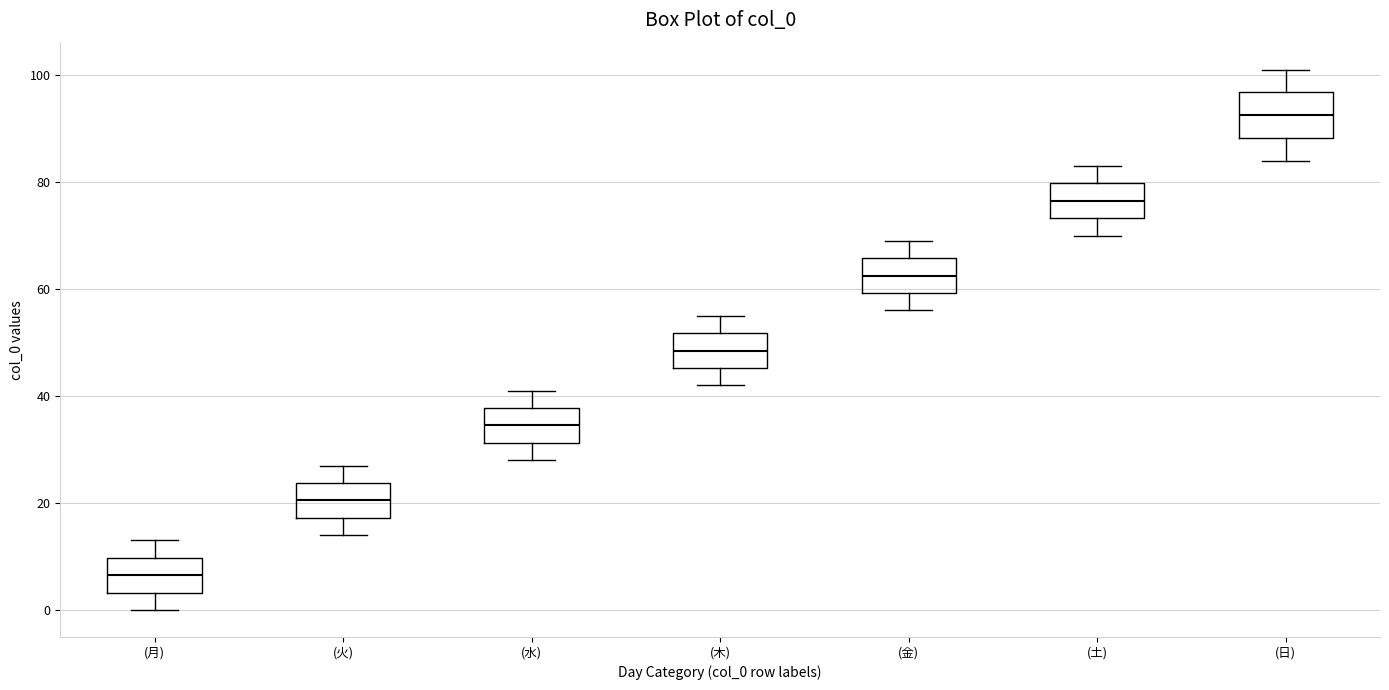

Where is the upper edge of the box for (火) on the y-axis? The values are not printed on the chart, so give them approximately, as read against the axis.

24